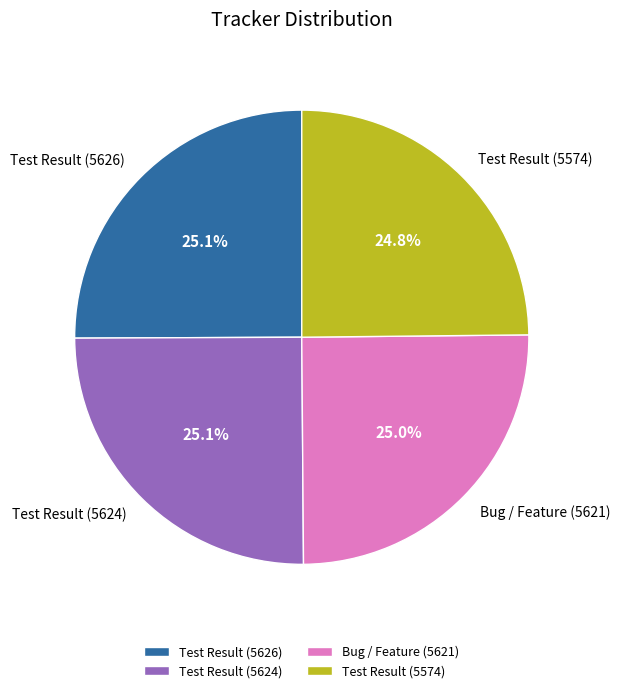

To the nearest percent, what is the combined percentage of Test Result (5574) and Test Result (5626)?

50%